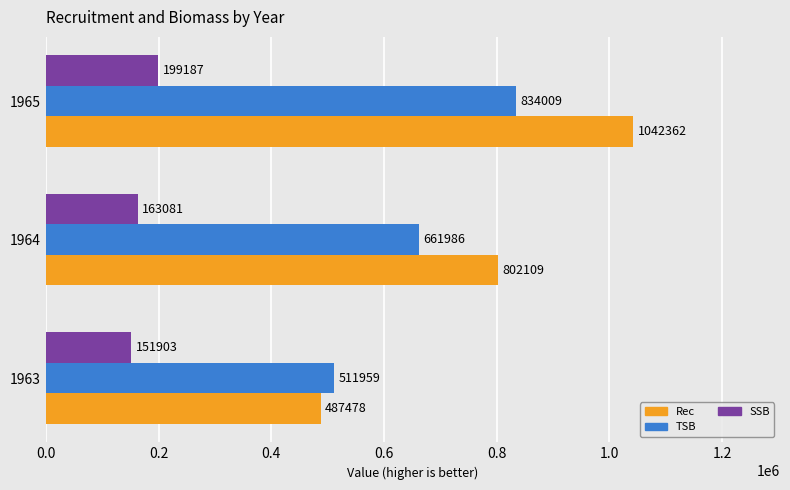

What is the total value across all series at 1964?

1627176.0